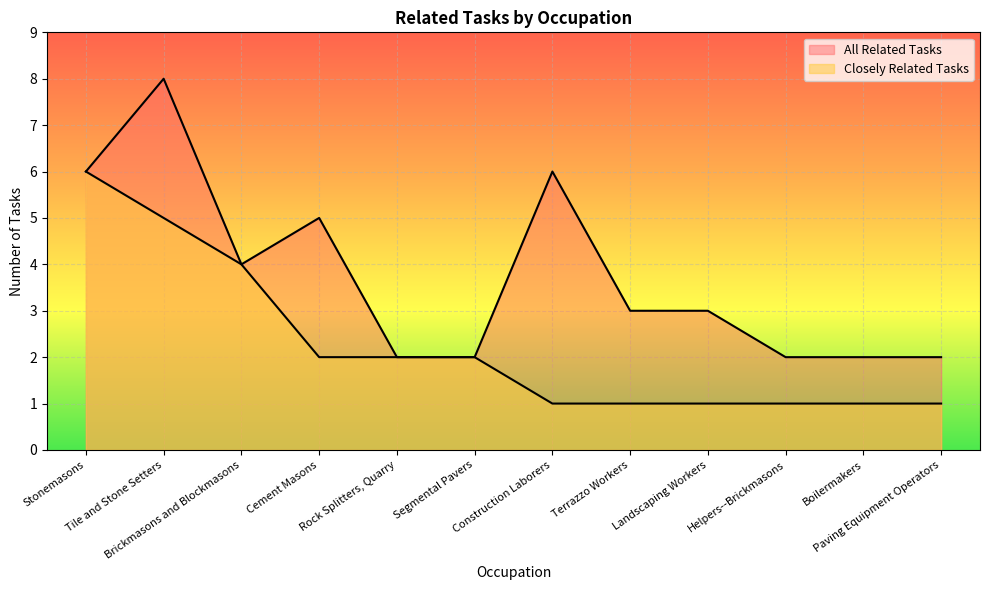

What is the lowest value of the Closely Related Tasks series?

1